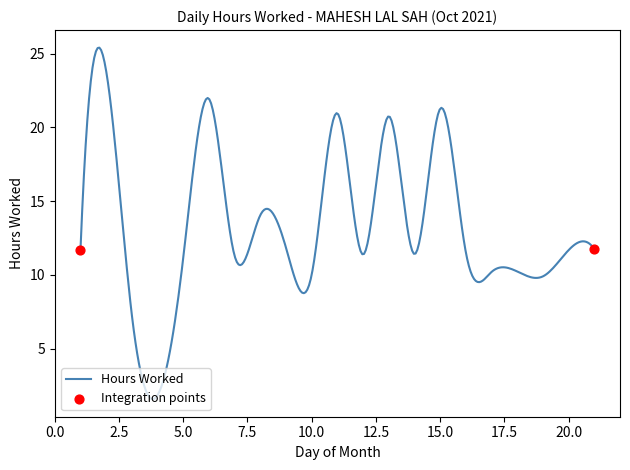

What is the difference between the maximum and minimum values?

23.8